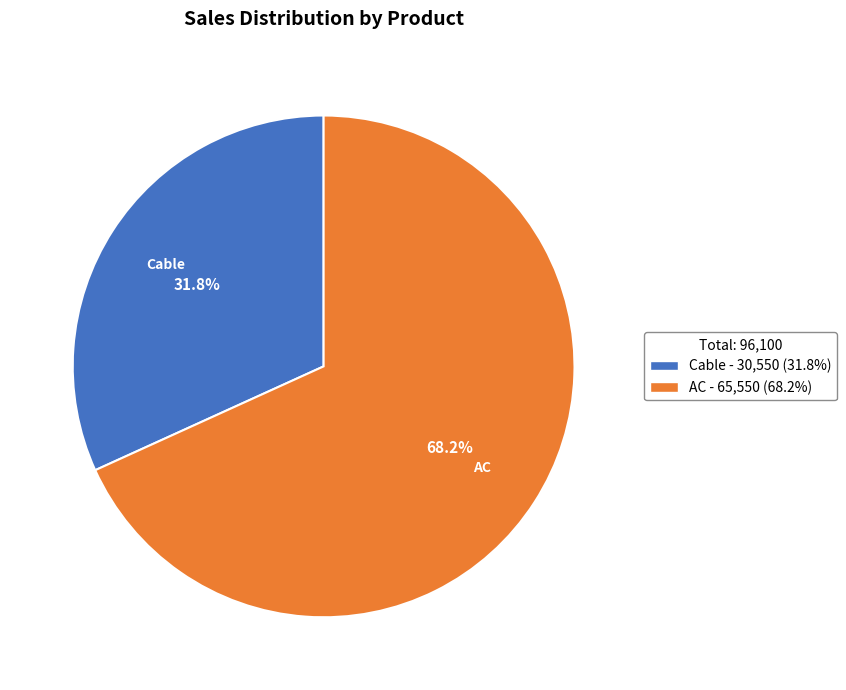

Combined, do AC and Cable account for over 50%?

Yes